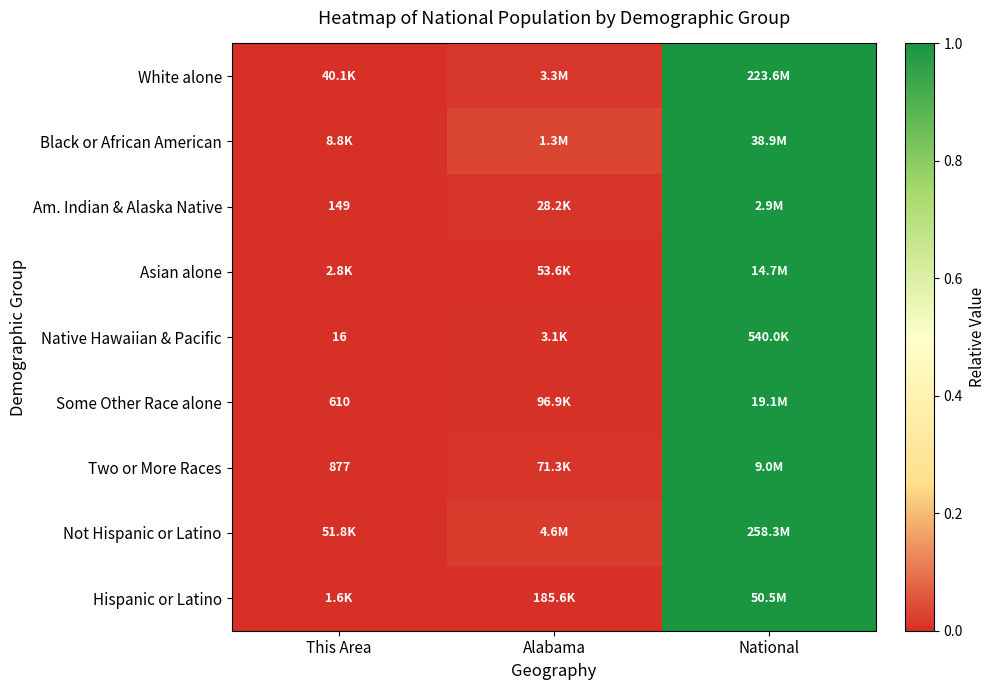

Read the Hispanic or Latino value at National.

1.0